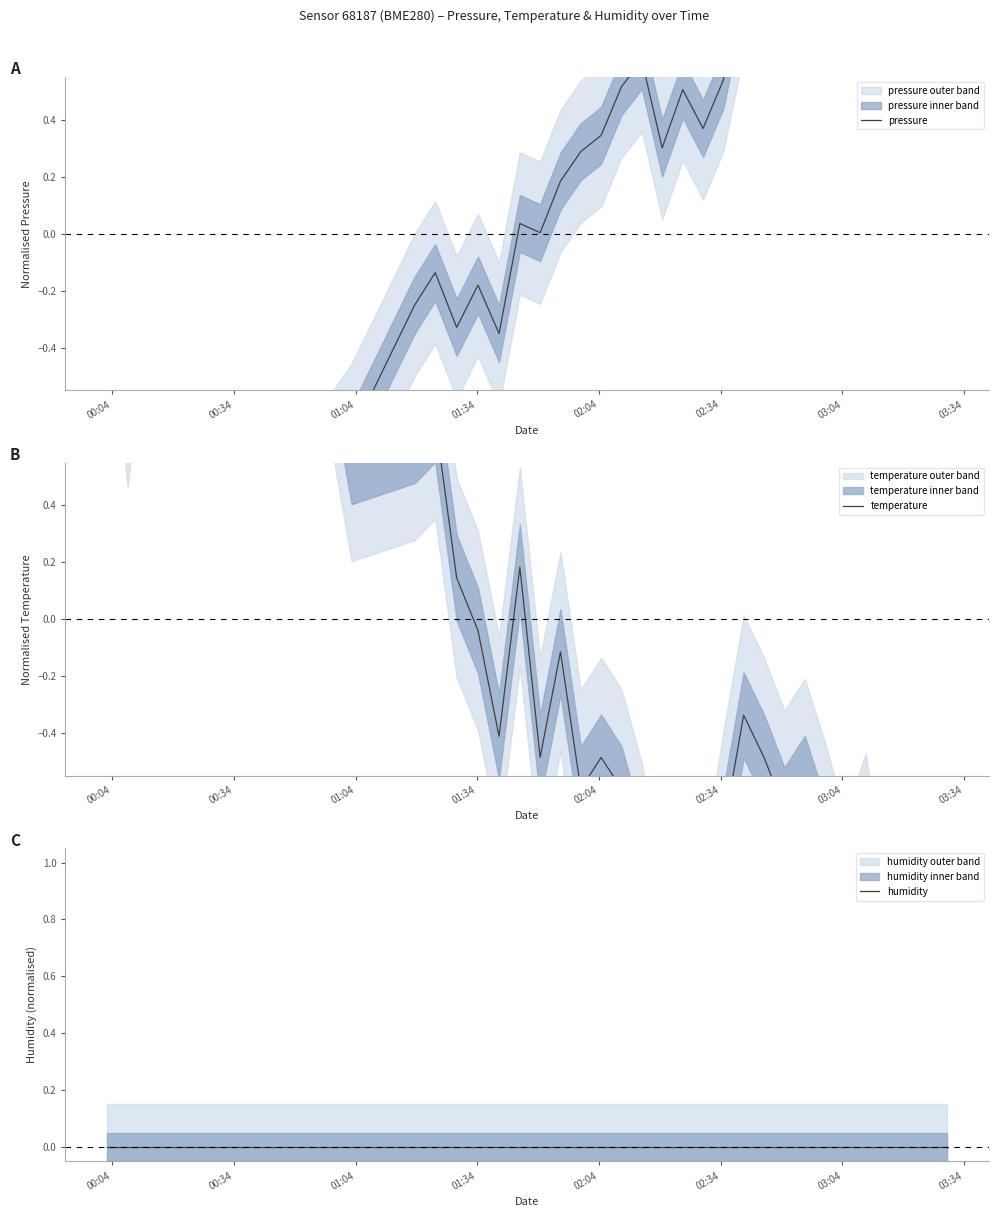

Which series has the largest range (max minus min)?

pressure